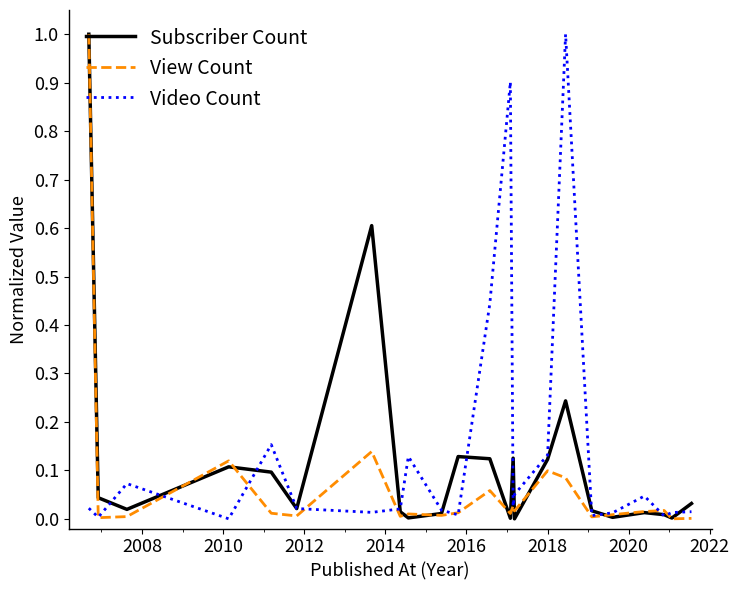

What is the maximum value shown in the chart?

1.0